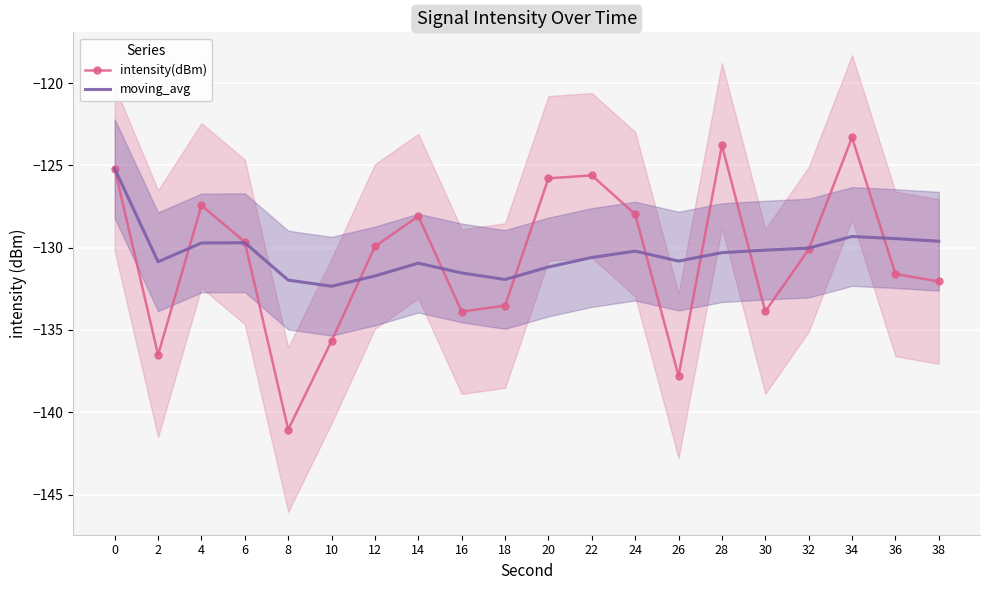

True or false: intensity(dBm) and moving_avg cross at least once.

True